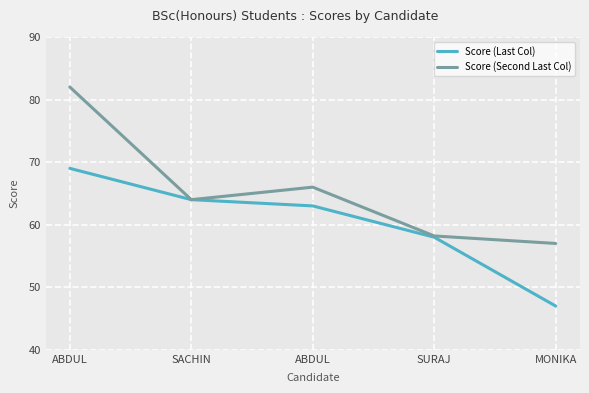

How many lines are shown in the chart?

2